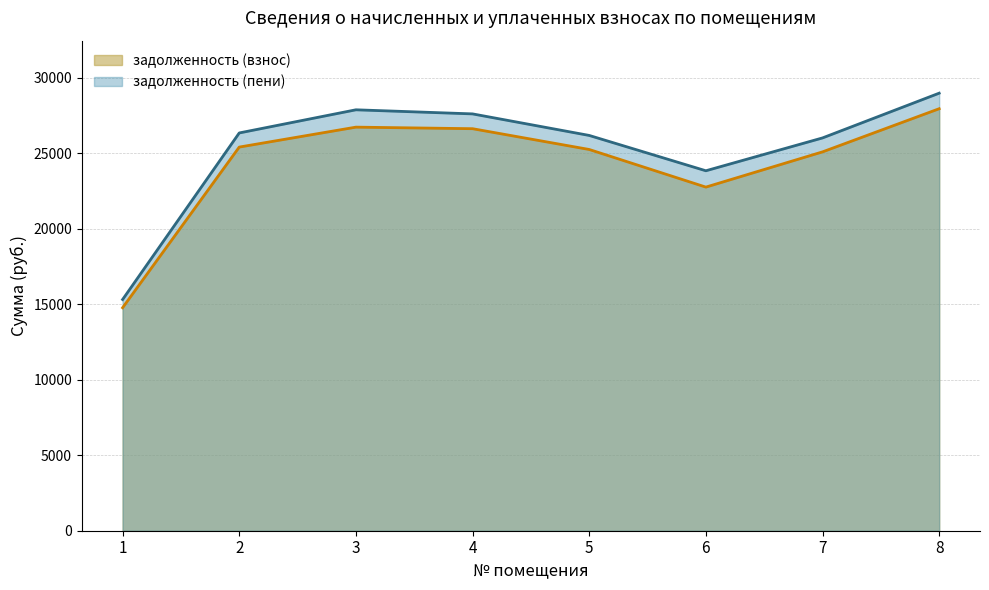

True or false: задолженность (взнос) and задолженность (пени) cross at least once.

False